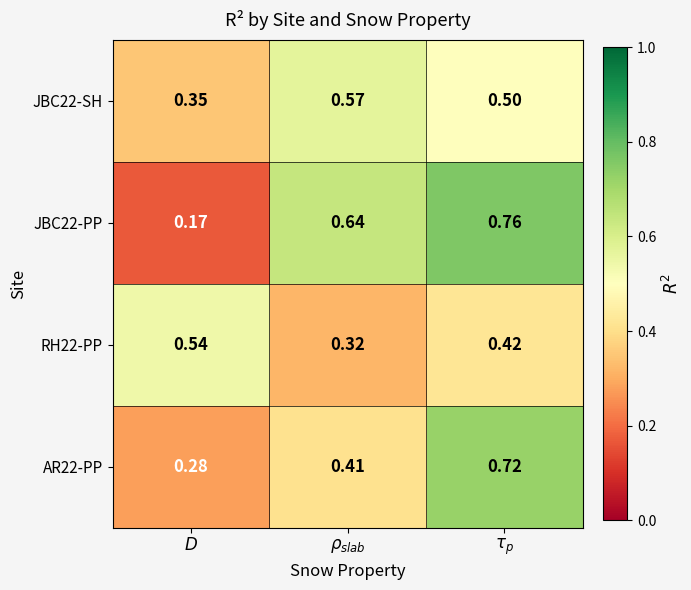

Count the number of data series in this chart.

4